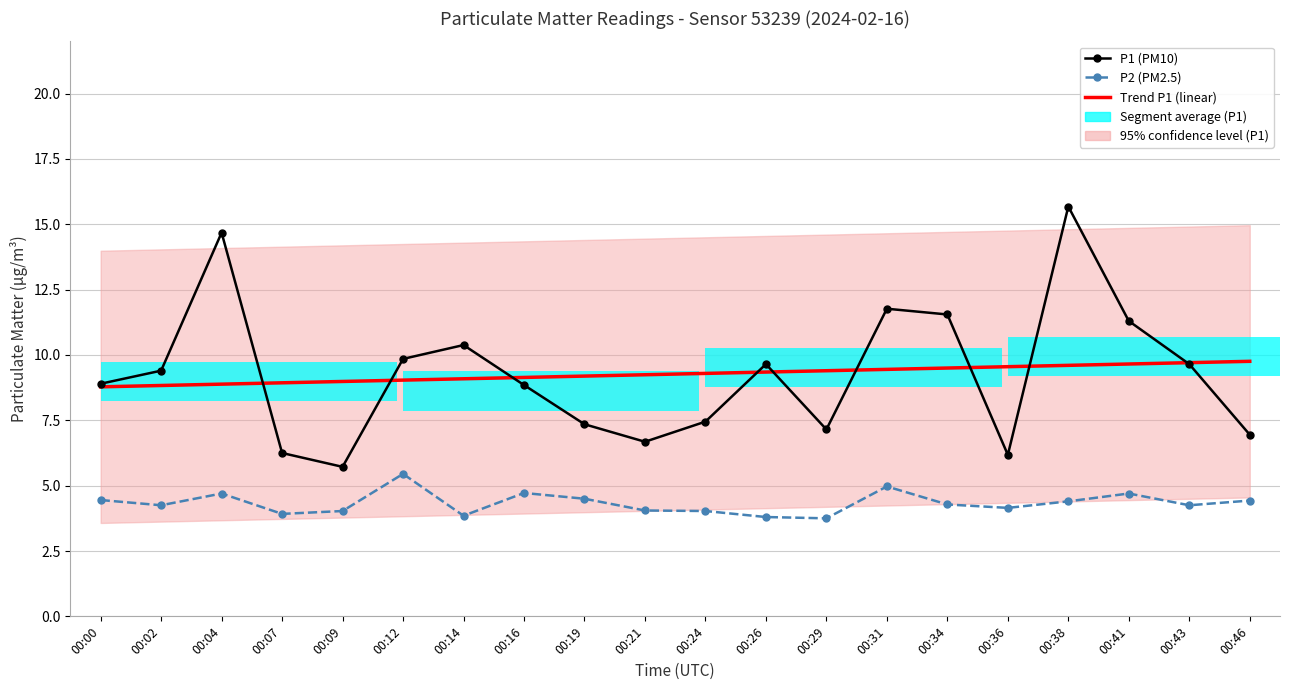

The Trend P1 (linear) series shows 9.4 at 00:29. True or false?

True